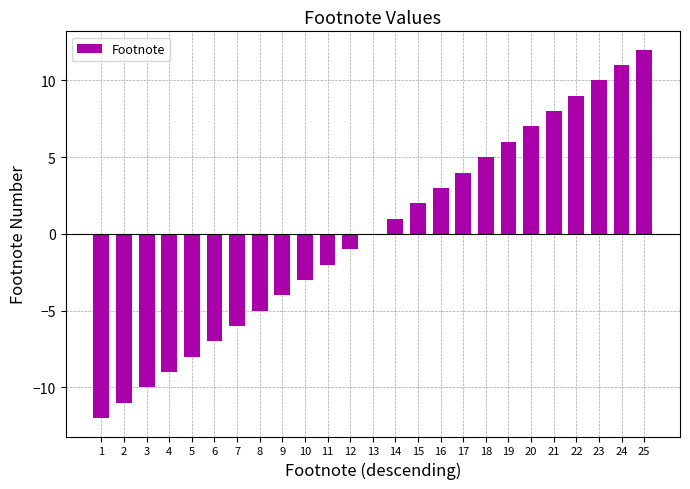

Which has a higher value, 18 or 16?

18